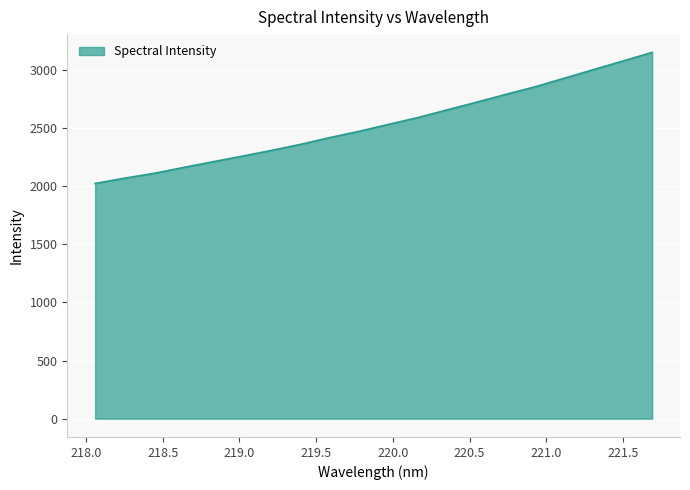

What is the difference between the maximum and minimum values?

1127.7